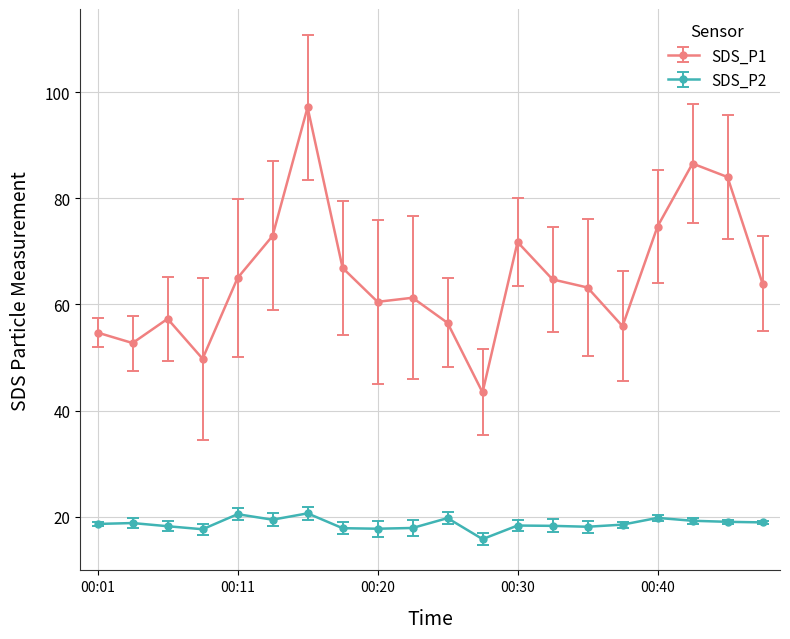

What is the sum of all SDS_P1 values?

1303.1